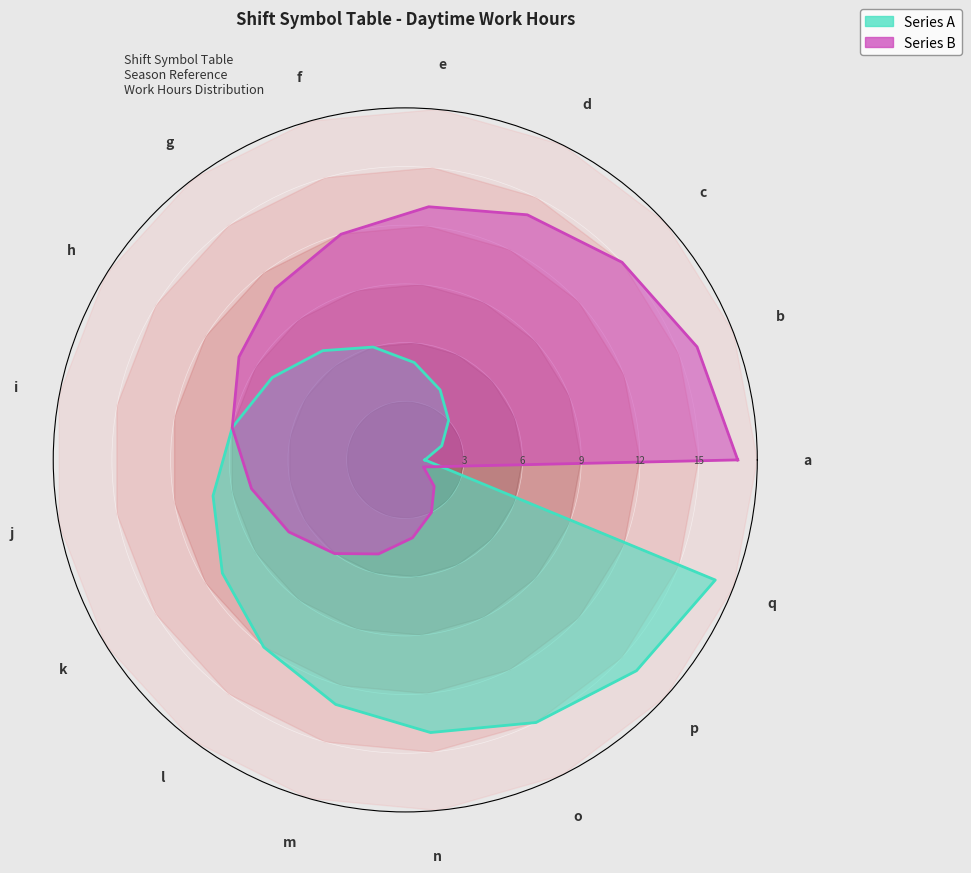

What is the sum of the Series B values at q and b?

17